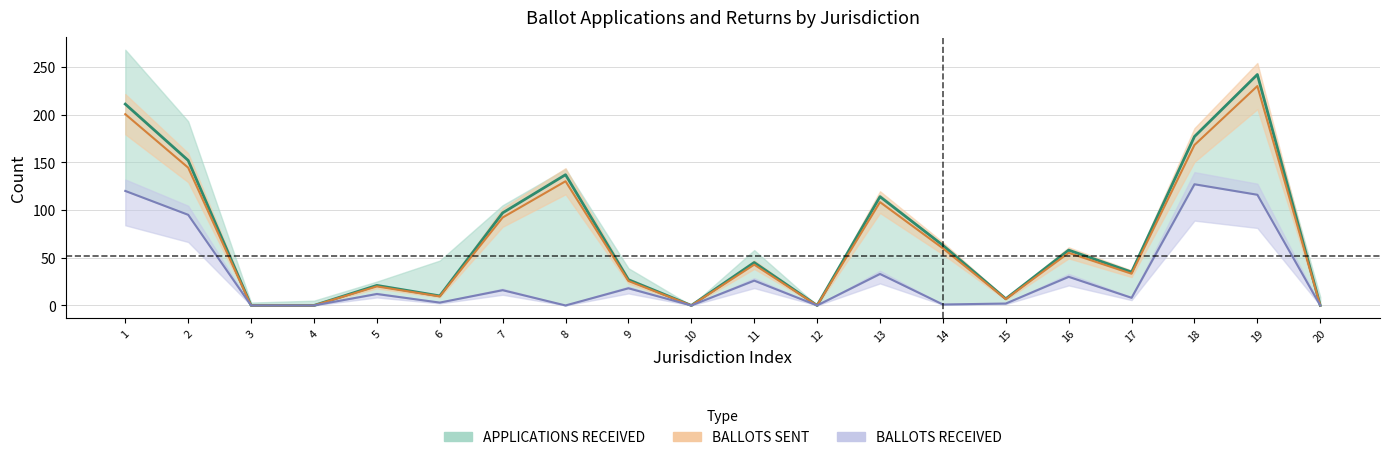

At which category does BALLOTS SENT reach its first local valley?

6